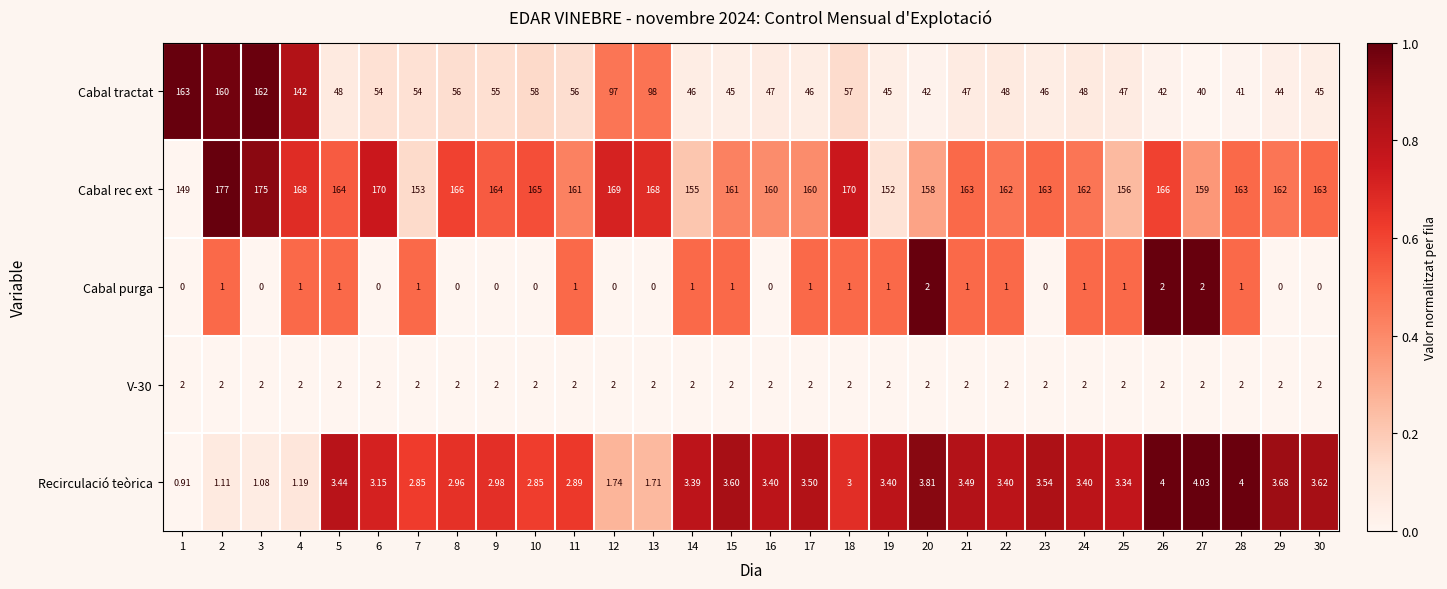

Which series has the largest range (max minus min)?

Cabal tractat